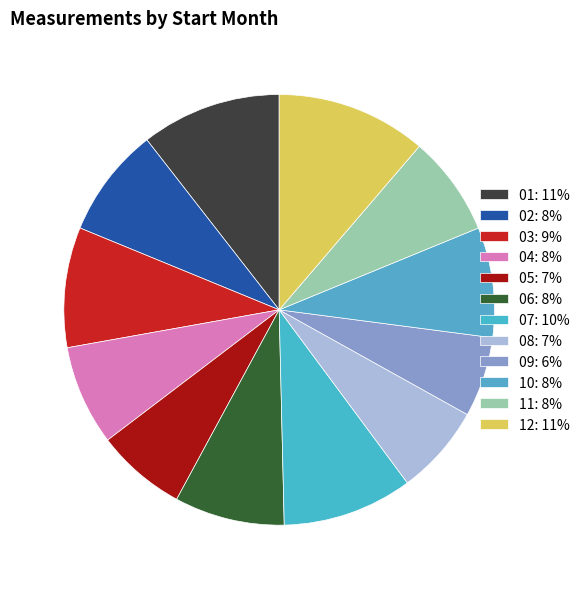

How many slices are in this pie chart?

12